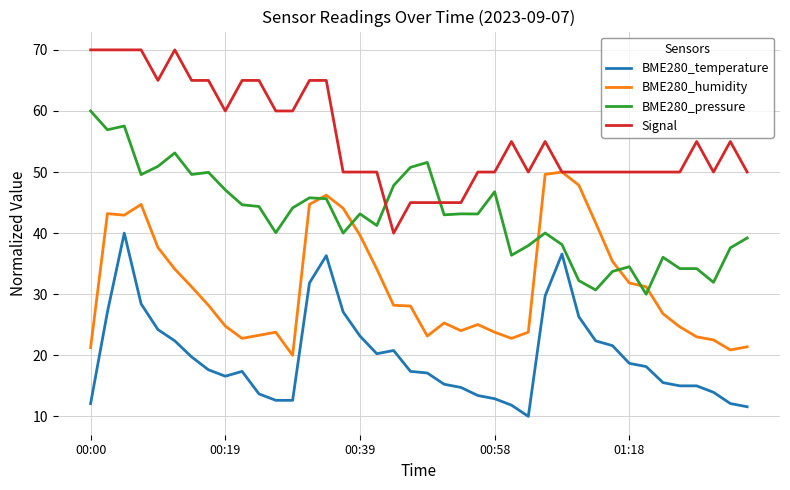

What is the minimum value for BME280_pressure?

30.0